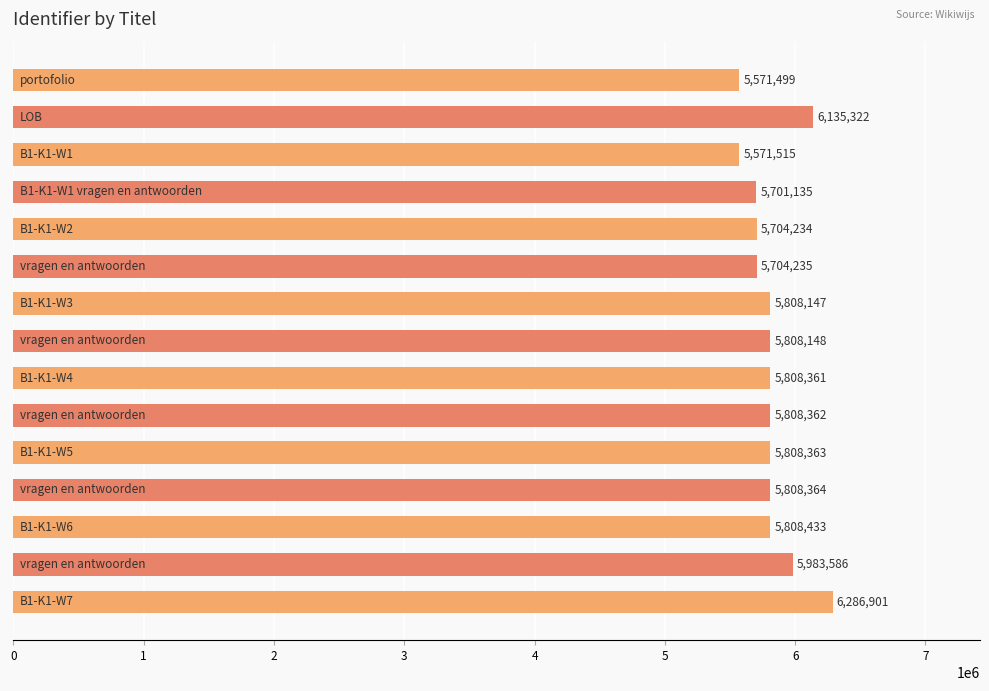

What is the difference between the maximum and minimum values?

715402